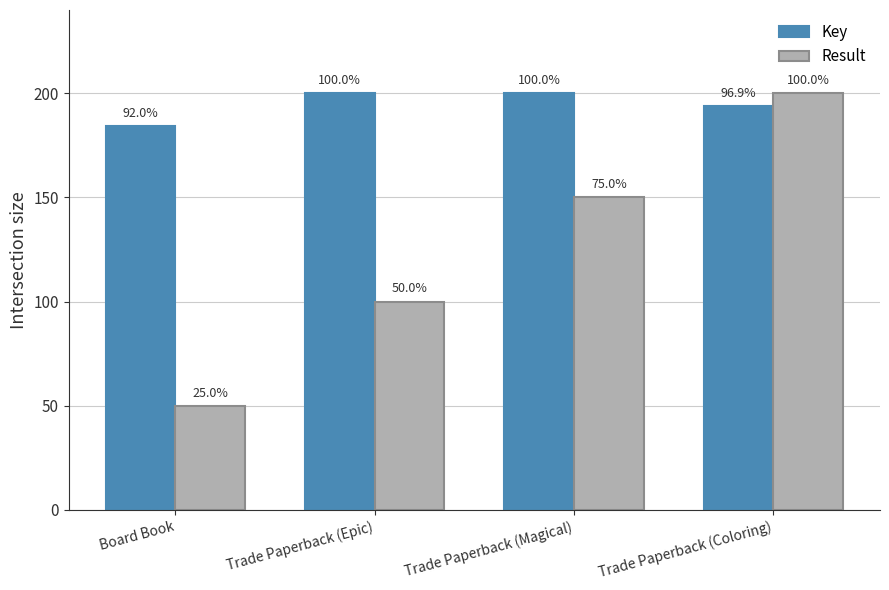

What position from the right is Trade Paperback (Magical)?

2